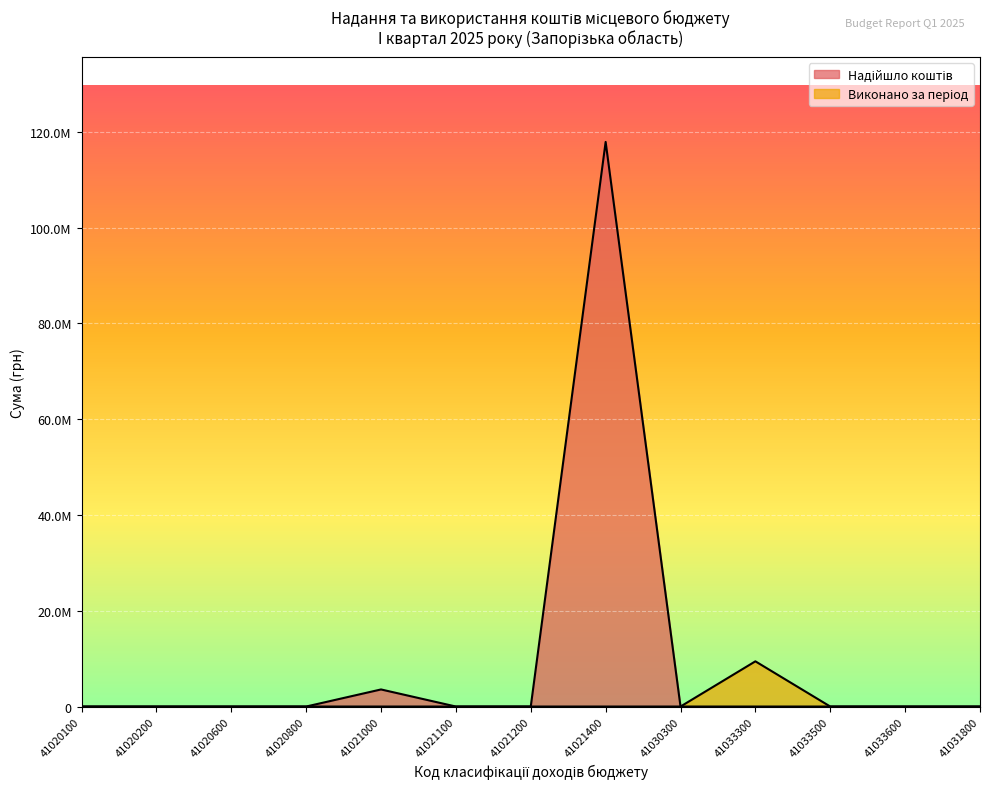

True or false: Надійшло коштів has more than 0 interior local peaks.

True